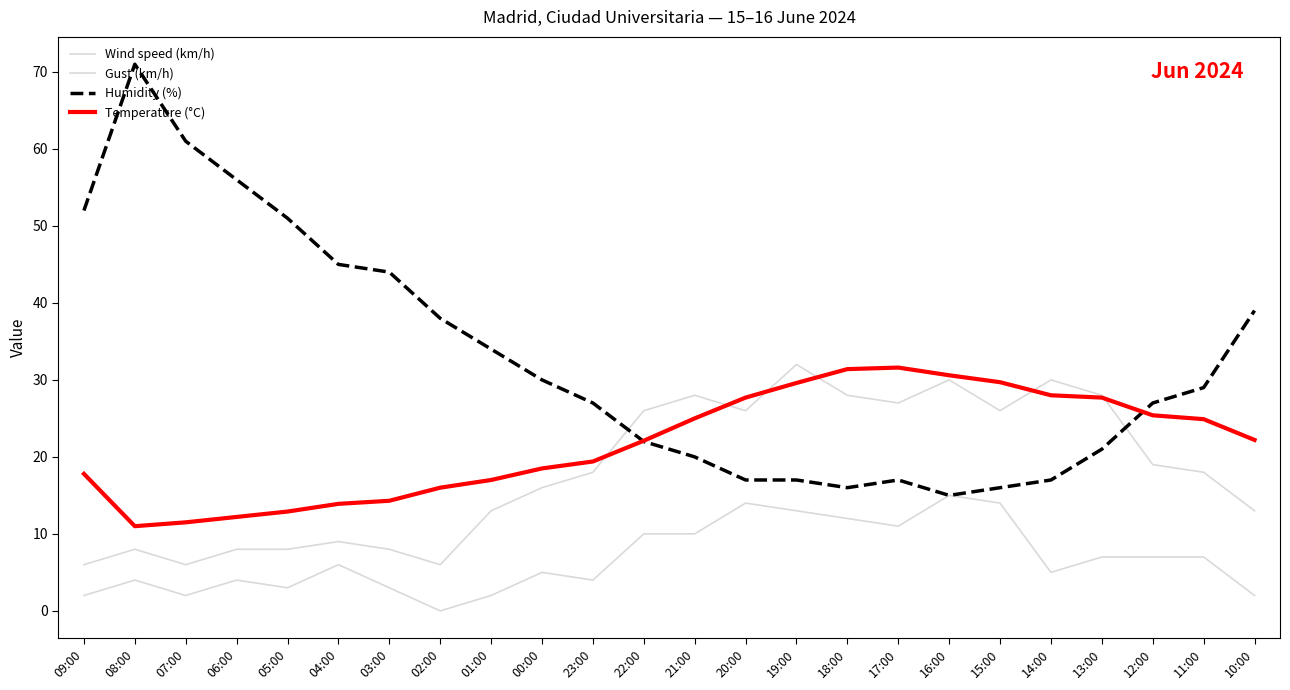

What is the greatest value displayed?

71.0